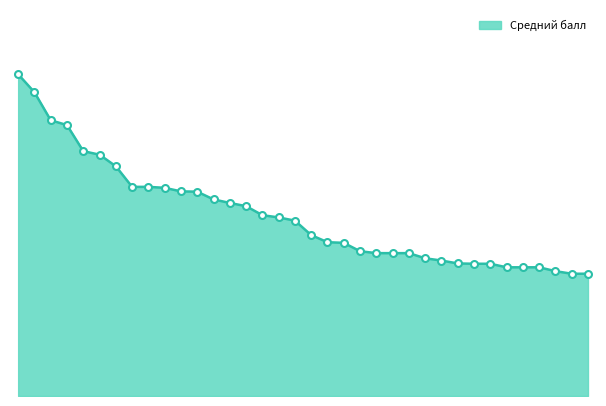

How many lines are shown in the chart?

1